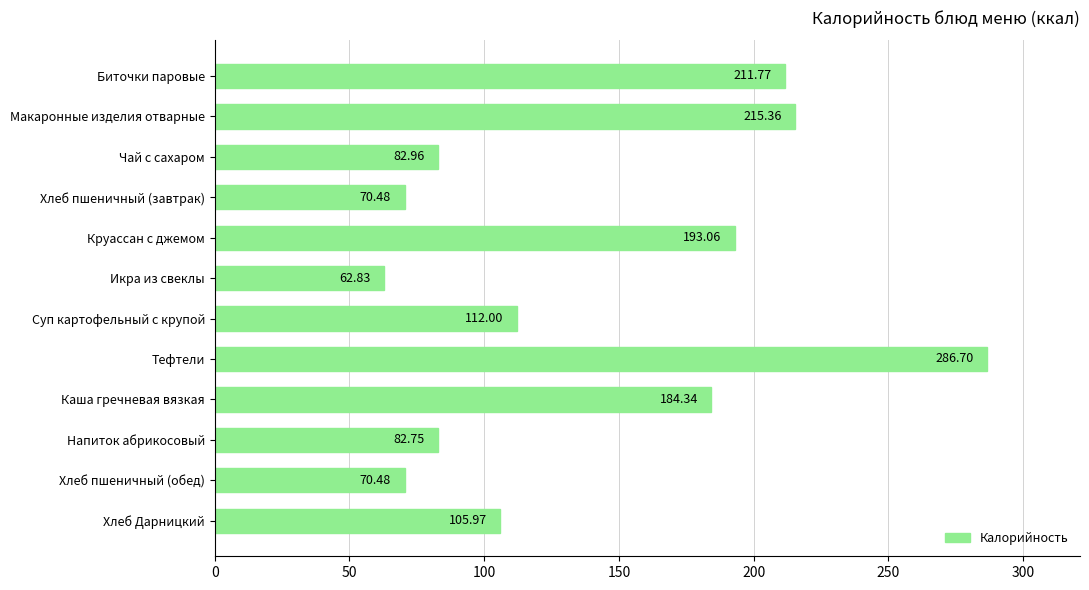

What is the difference between the values at Каша гречневая вязкая and Тефтели?

102.4